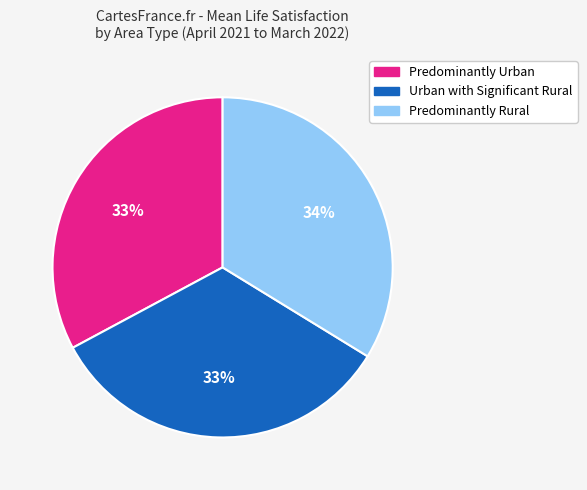

To the nearest percent, what portion does Urban with Significant Rural represent?

33%